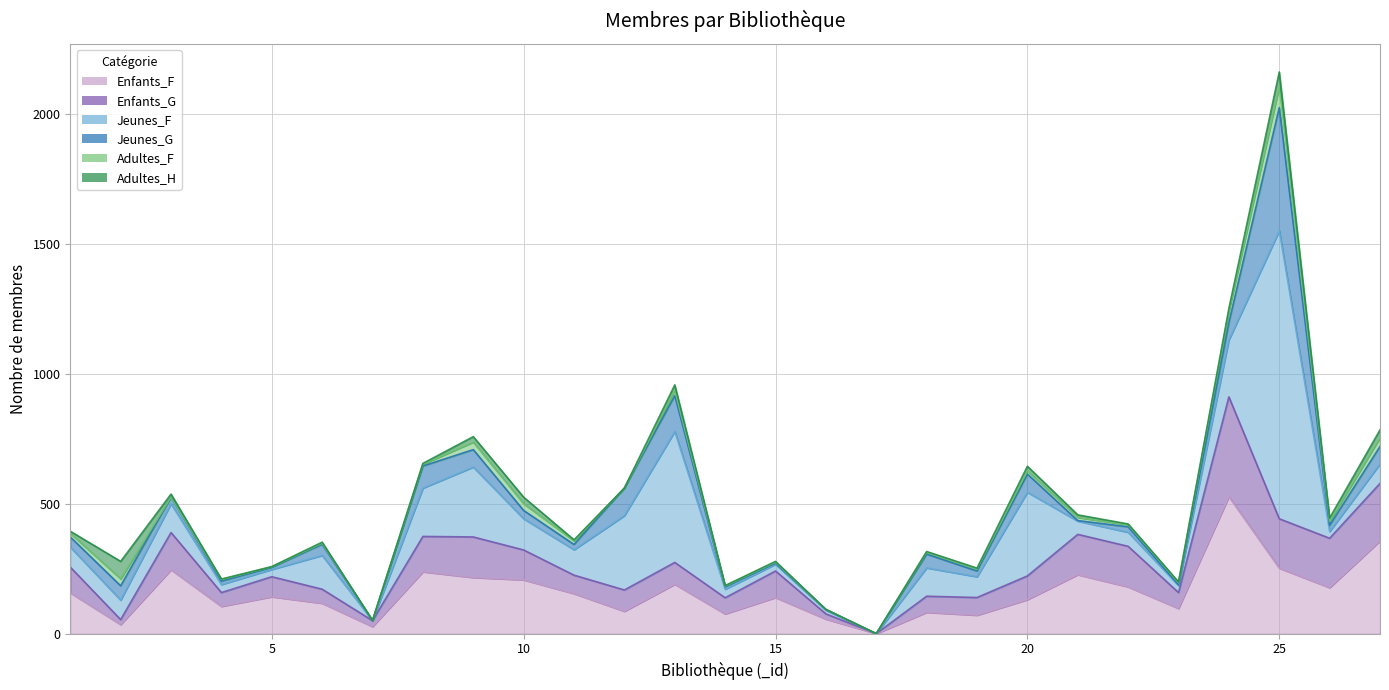

How many data points in Adultes_F are above 8?

12